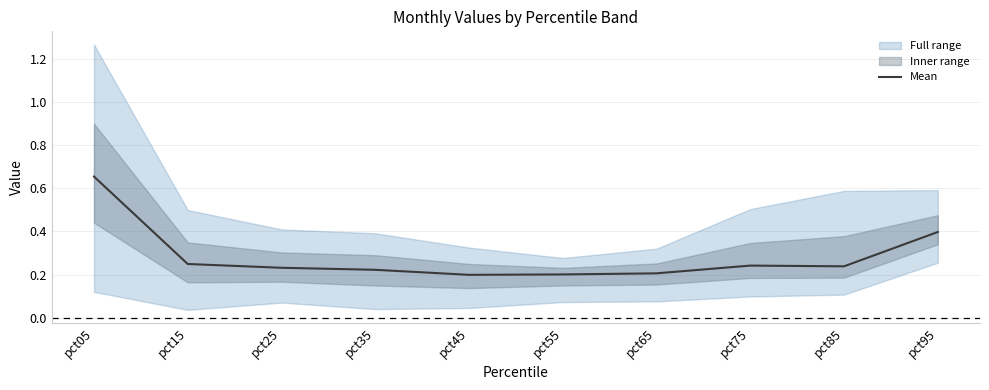

Reading right to left, list all the values displayed in this chart.

0.4	0.2	0.2	0.2	0.2	0.2	0.2	0.2	0.2	0.7